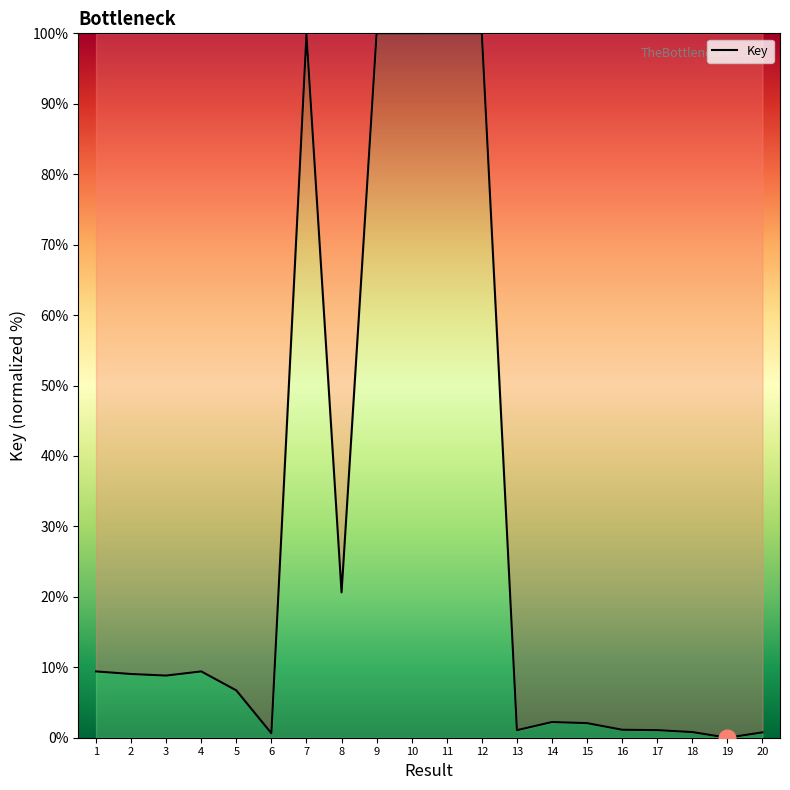

What is the ratio of the value at 8 to the value at 14?

9.3